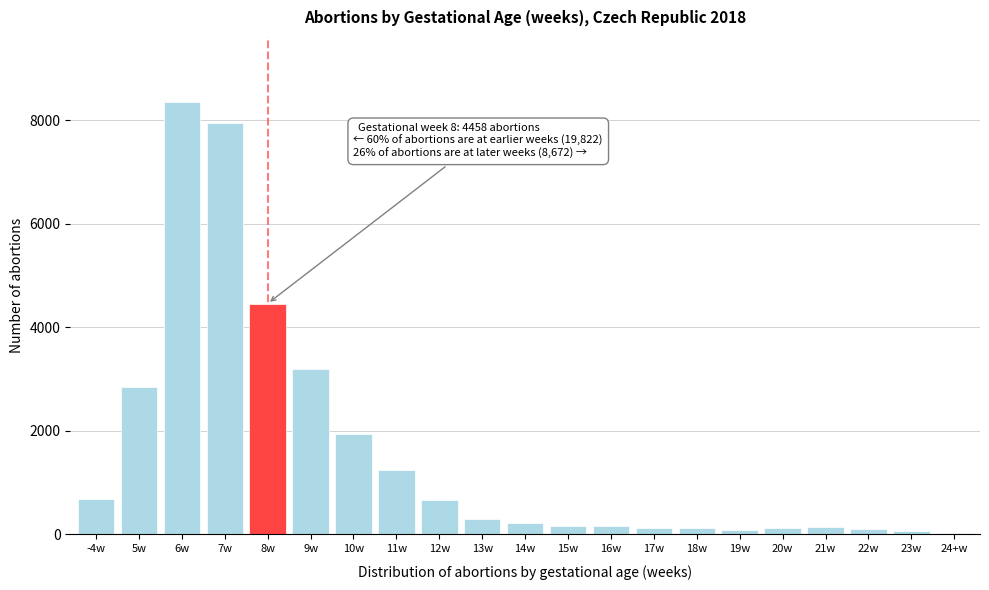

Is it true that the value at -4w is 1031?

False